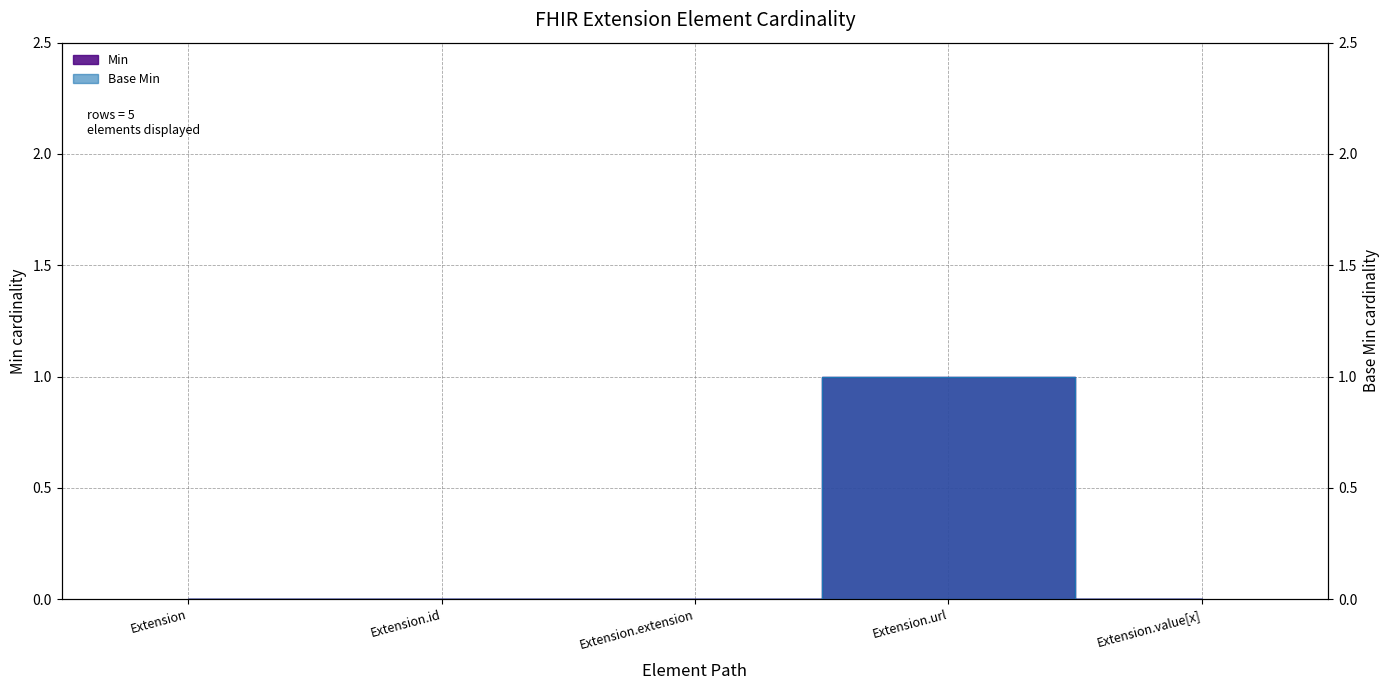

True or false: Min has more than 2 points higher than both neighbors.

False